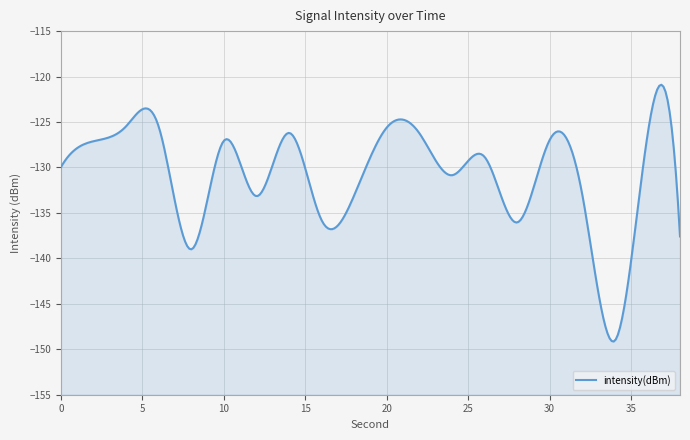

What is the value of the 9th point from the left?

-135.8